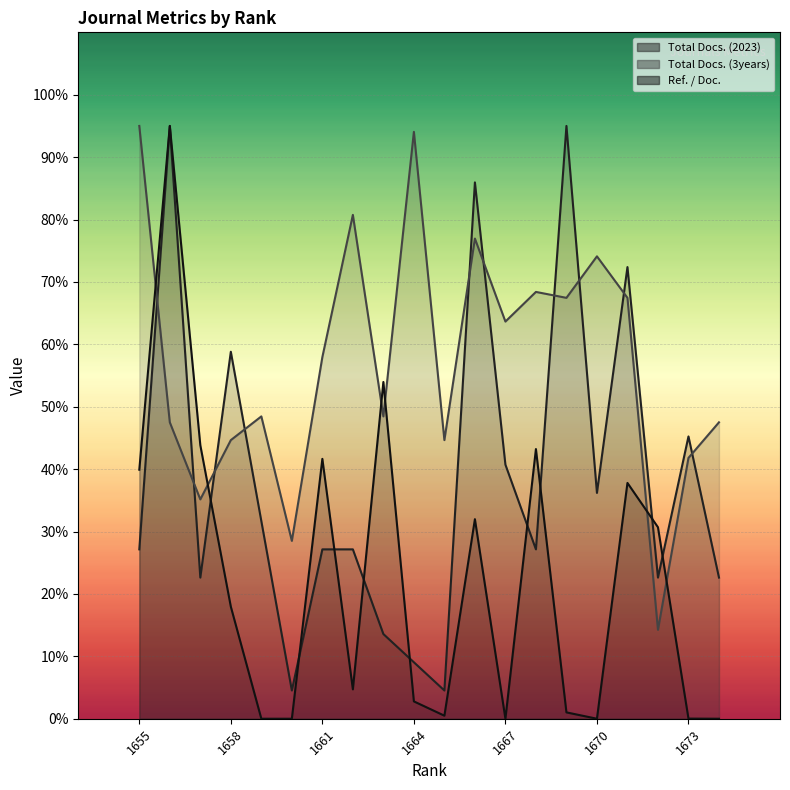

How many data points in Total Docs. (2023) are above 27?

13